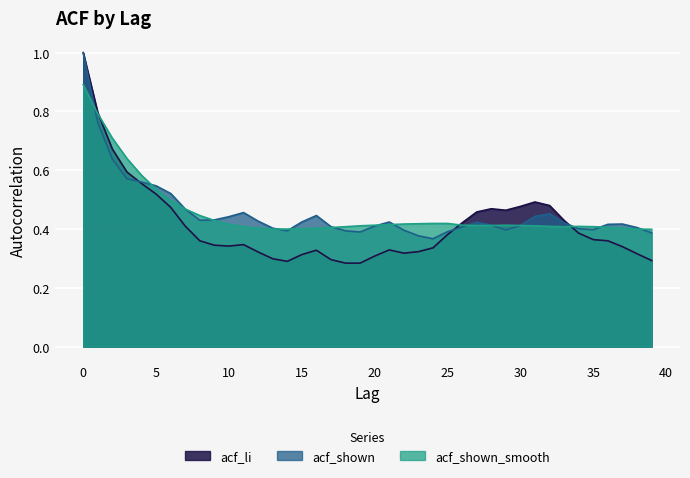

What is the greatest value displayed?

1.0